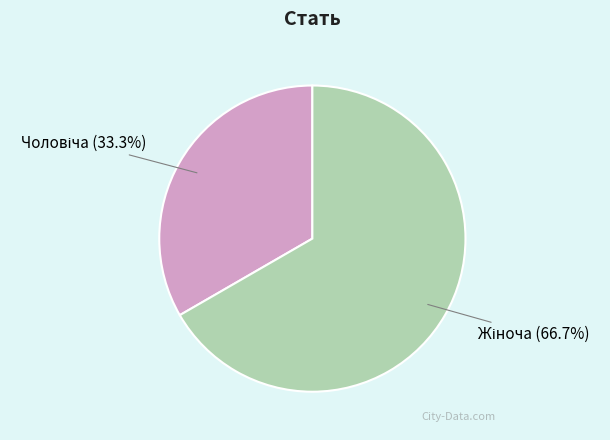

Is there a majority slice in this chart?

Yes